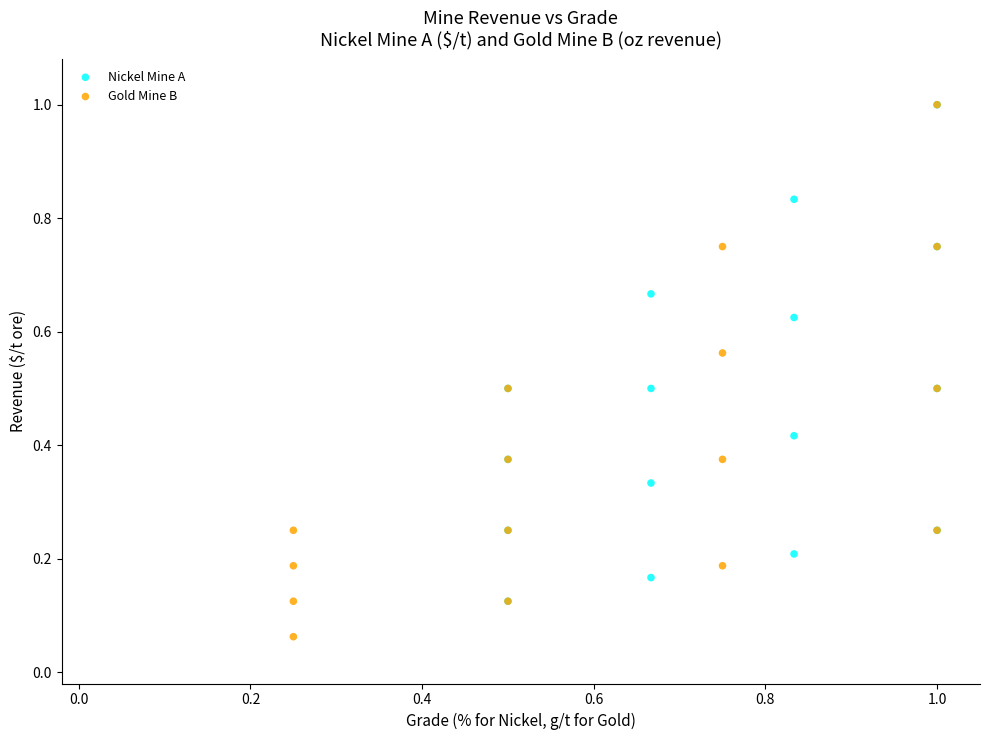

Which series has the largest Y range (max minus min)?

Gold Mine B